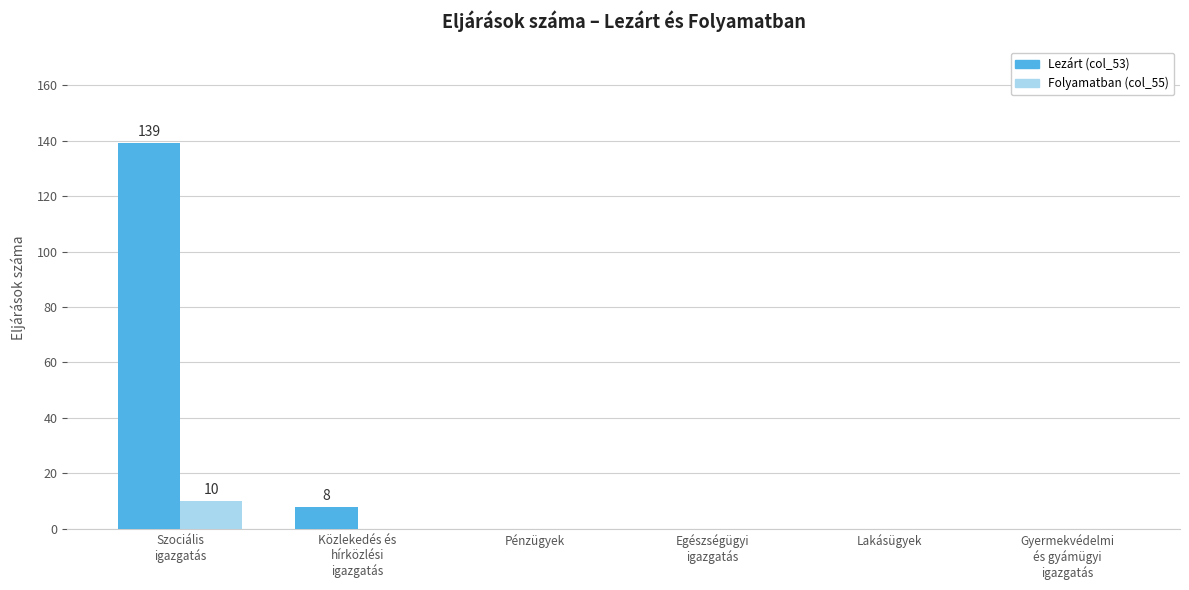

Is it true that Folyamatban (col_55) equals 0 at Pénzügyek?

True